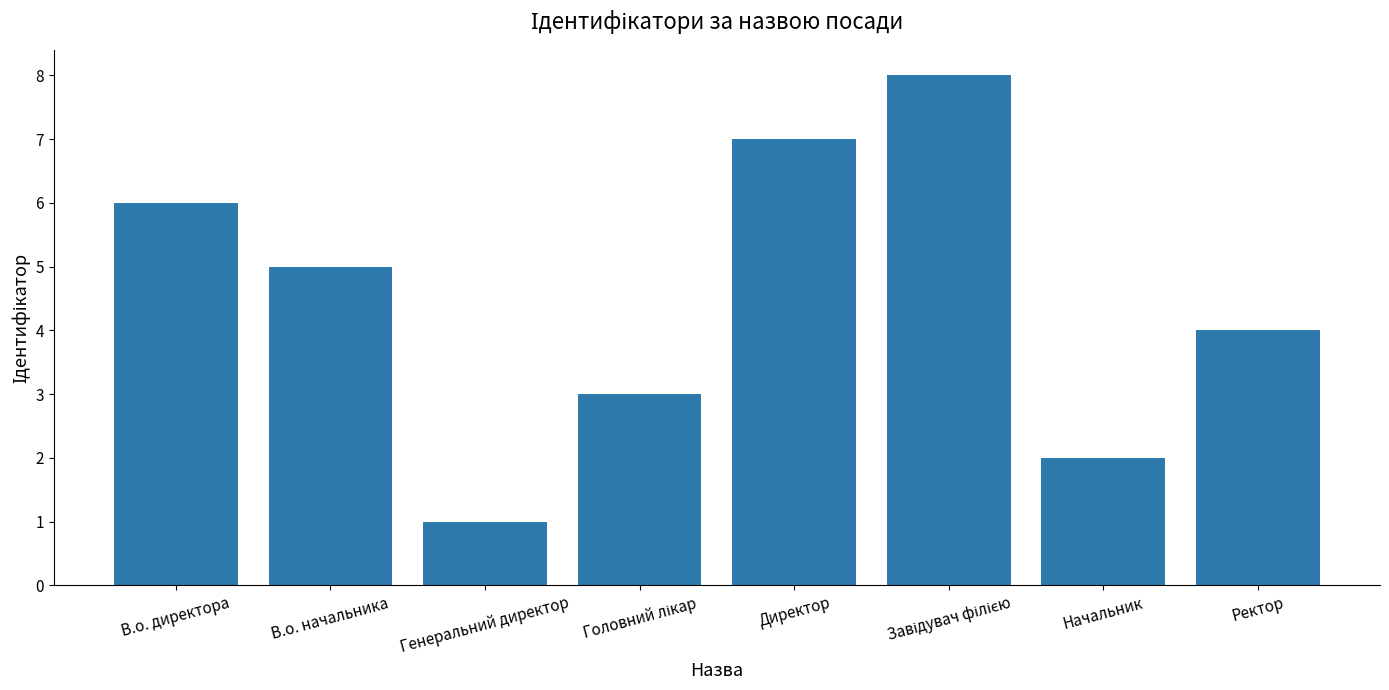

What is the change in value from В.о. начальника to Ректор?

-1